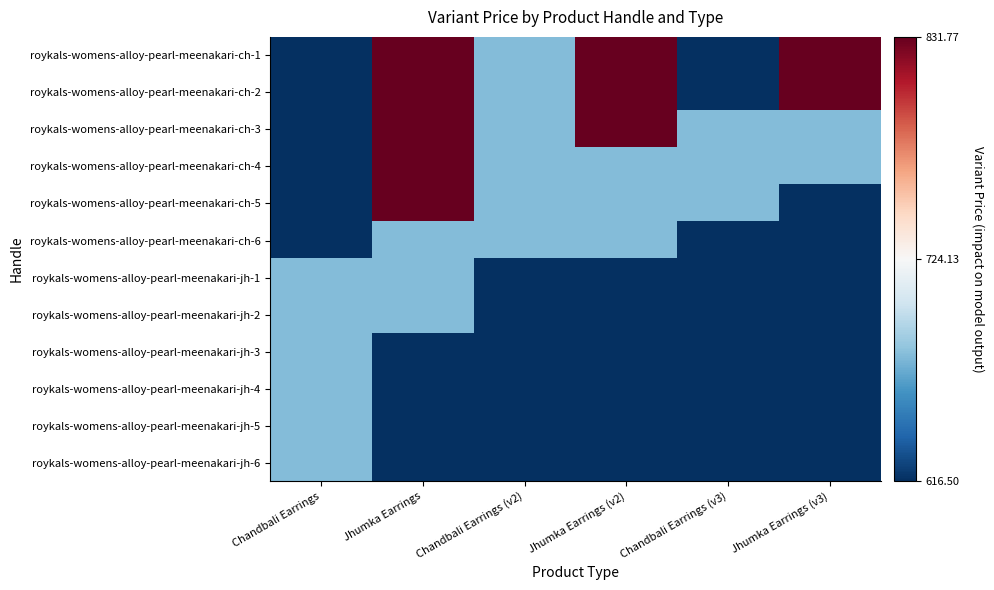

Which series changed the most between Chandbali Earrings (v2) and Chandbali Earrings (v3)?

roykals-womens-alloy-pearl-meenakari-ch-6